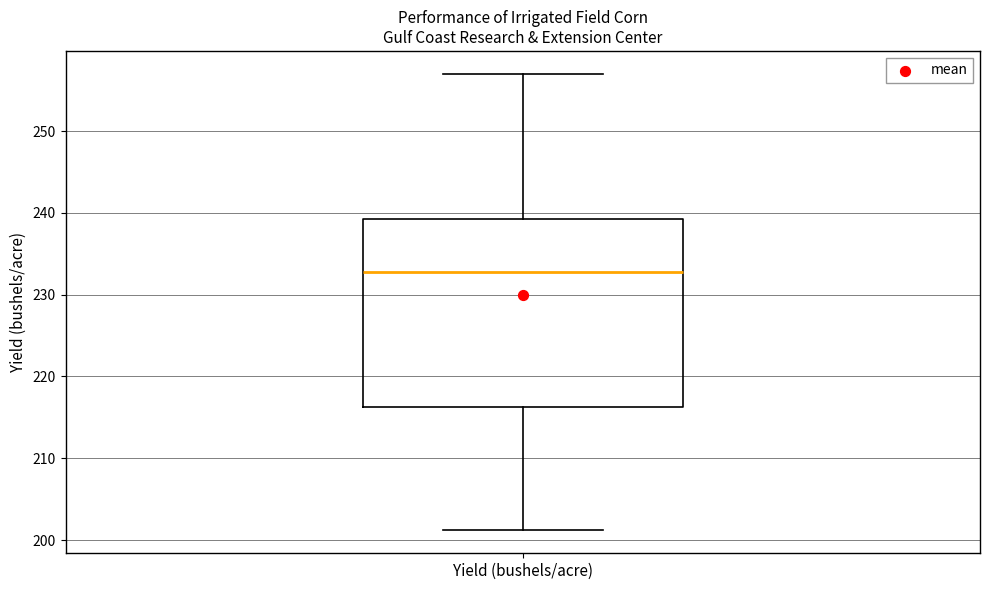

Transcribe this box plot: give where the median line is, the range the box spans, and where the two whiskers end, as read against the y-axis. The values are not printed on the chart, so give them approximately, as read against the axis.

median 233, box 216 to 239, whiskers 201 to 257